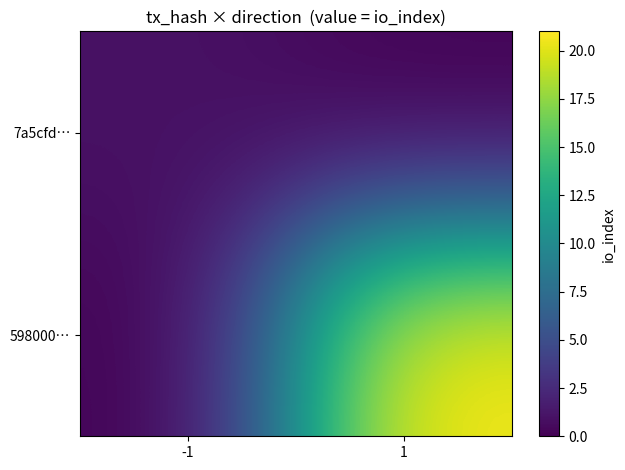

Which category has the highest value across all series?

1